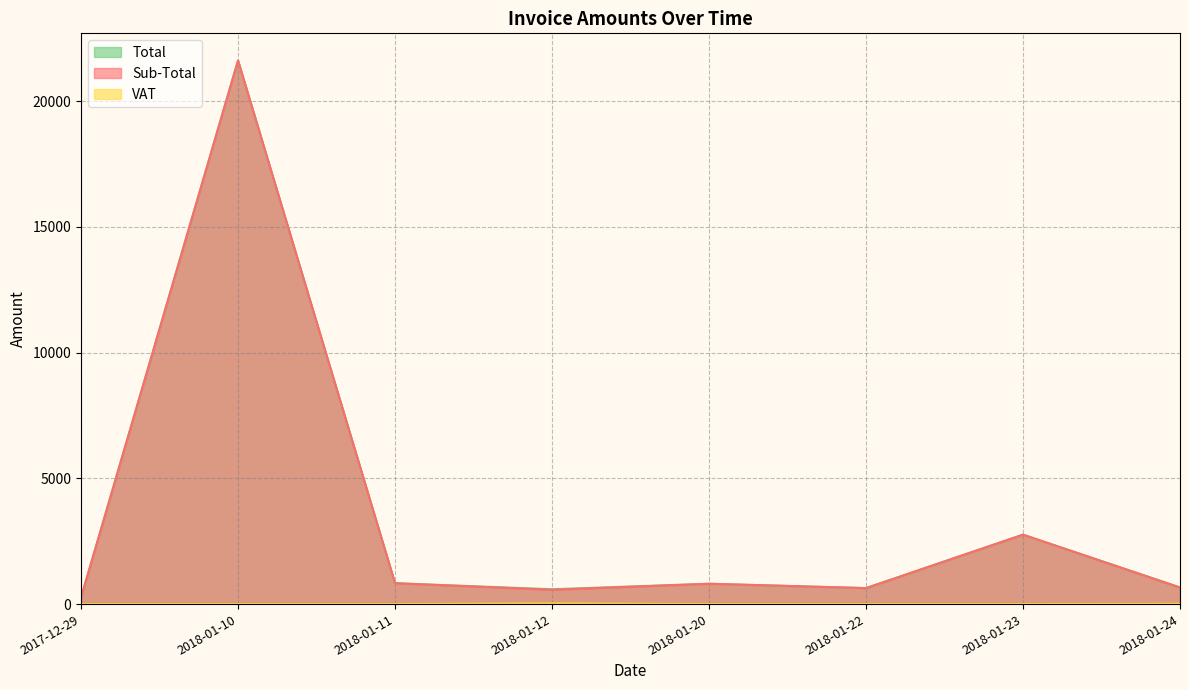

What is the highest value of the VAT series?

23.0